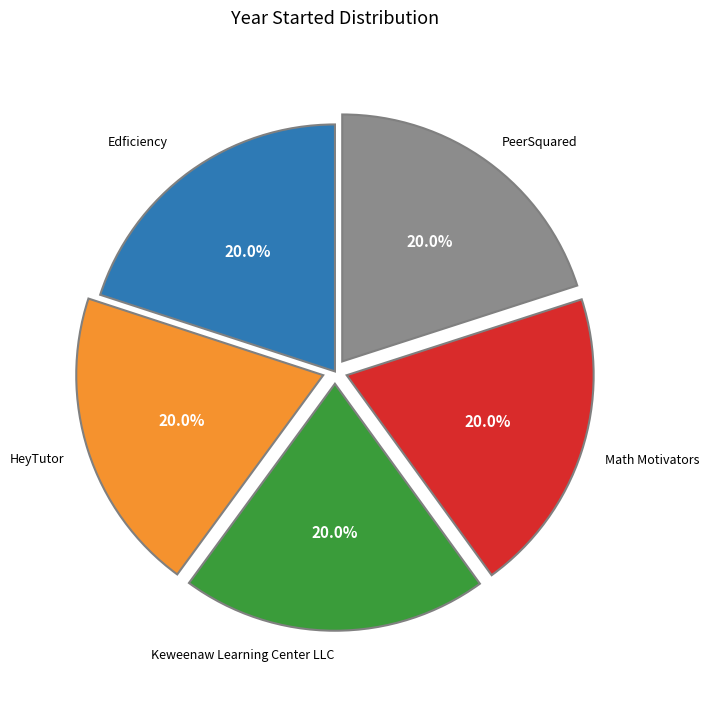

Does HeyTutor account for over 50% of the chart?

No